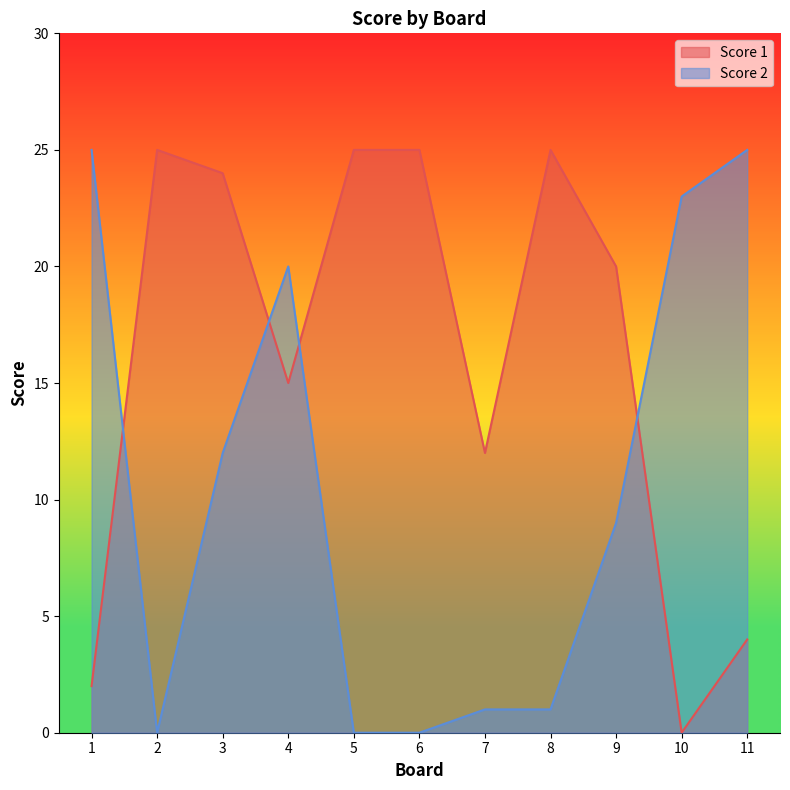

At which category does Score 1 reach its first local valley?

4